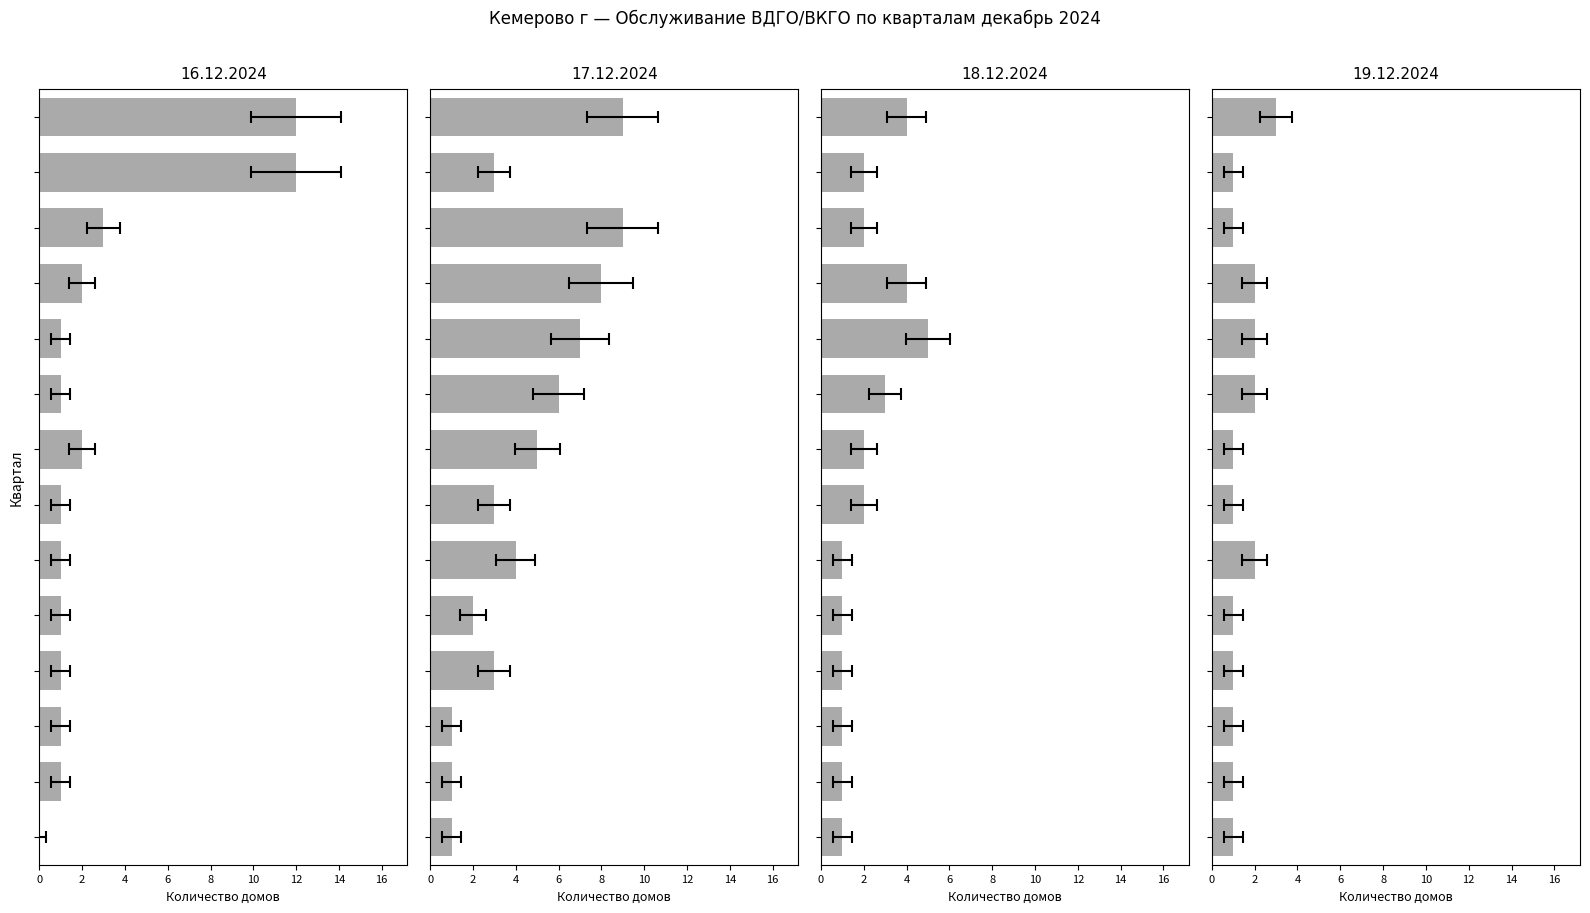

Is it true that the value at 10 is 2?

True